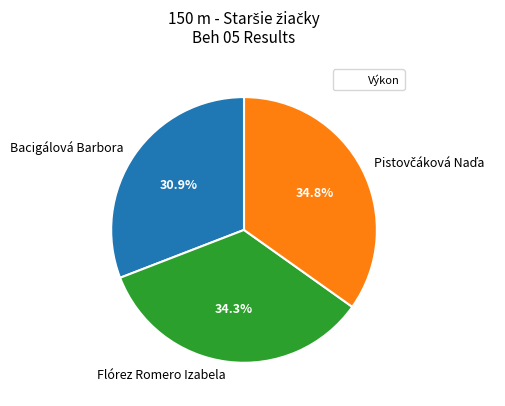

Which slice is the smallest?

Bacigálová Barbora